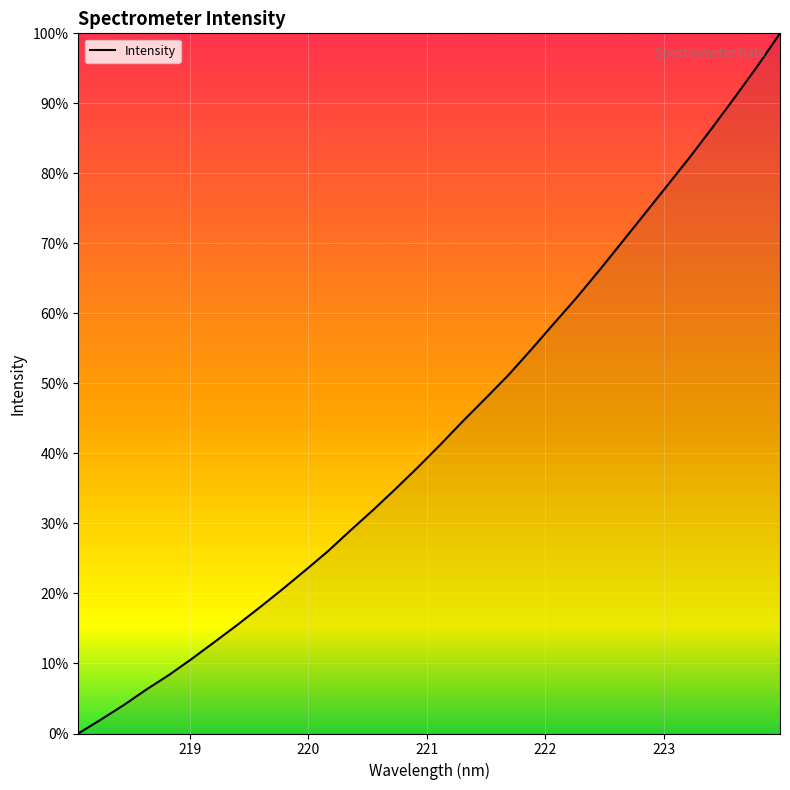

What is the sum of all values?

1385.7